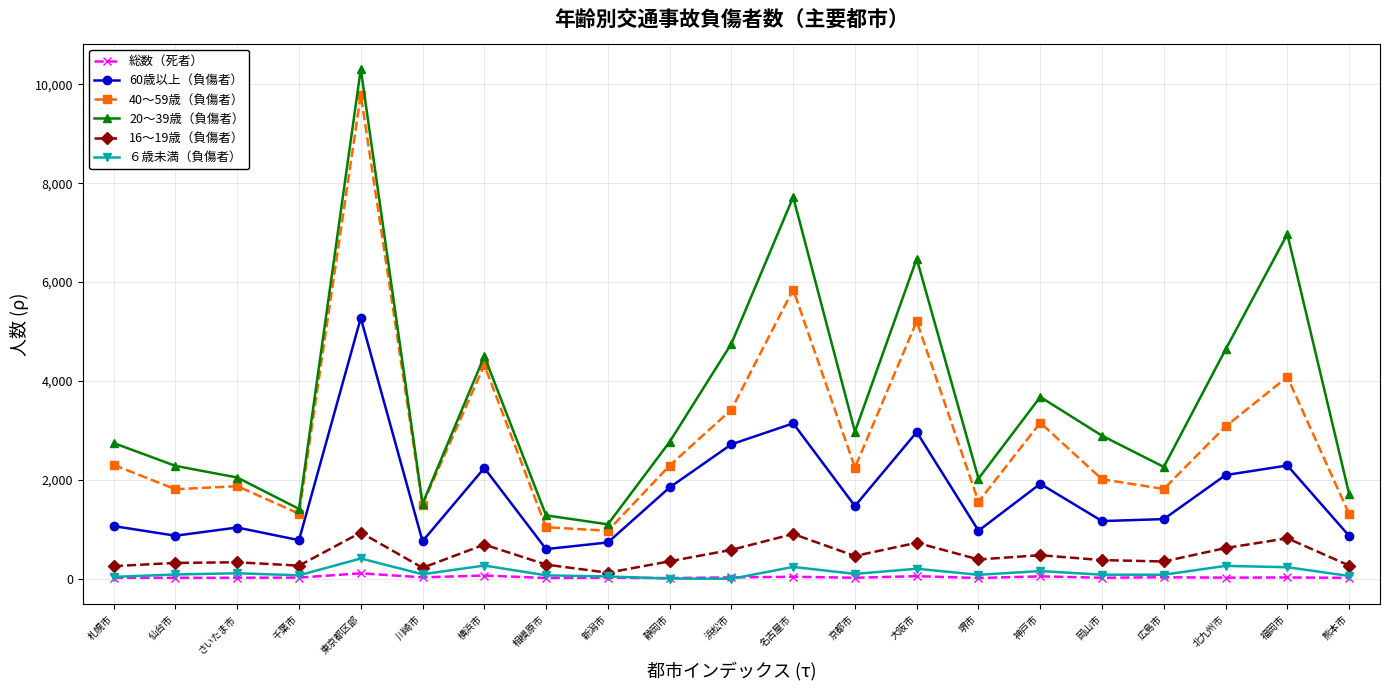

True or false: 60歳以上（負傷者） and 40～59歳（負傷者） cross at least once.

False